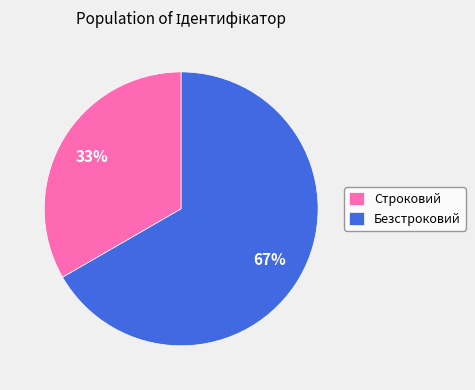

What is the largest slice in the pie chart?

Безстроковий